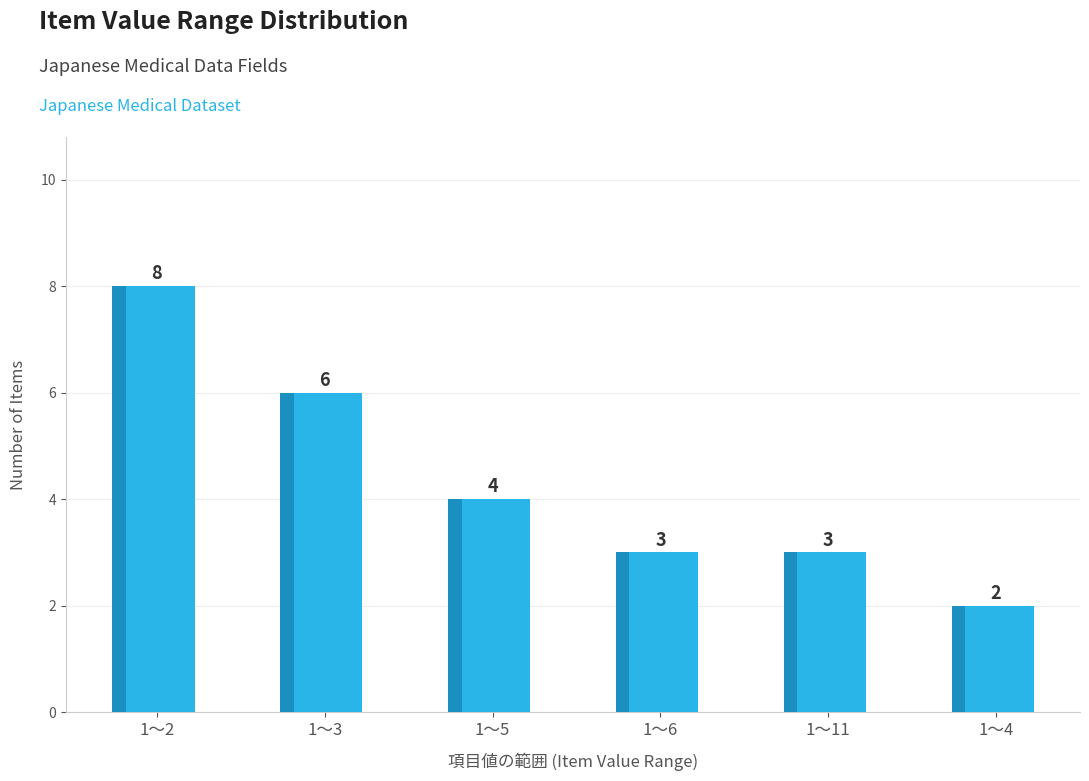

Reading right to left, extract all data points from this chart.

1～4=2	1～11=3	1～6=3	1～5=4	1～3=6	1～2=8